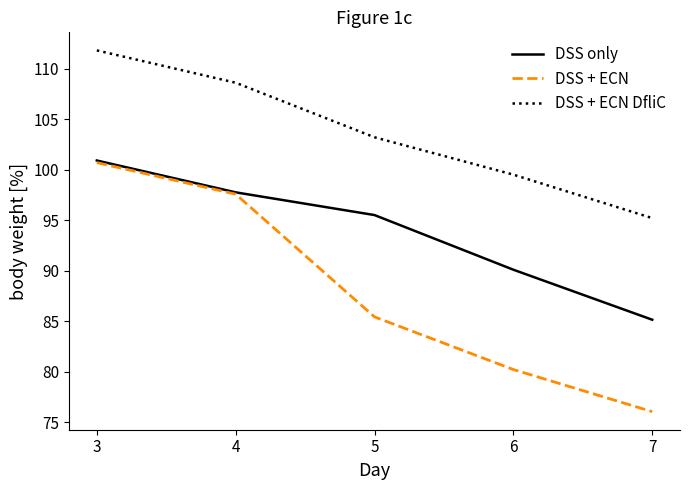

Count the number of data series in this chart.

3